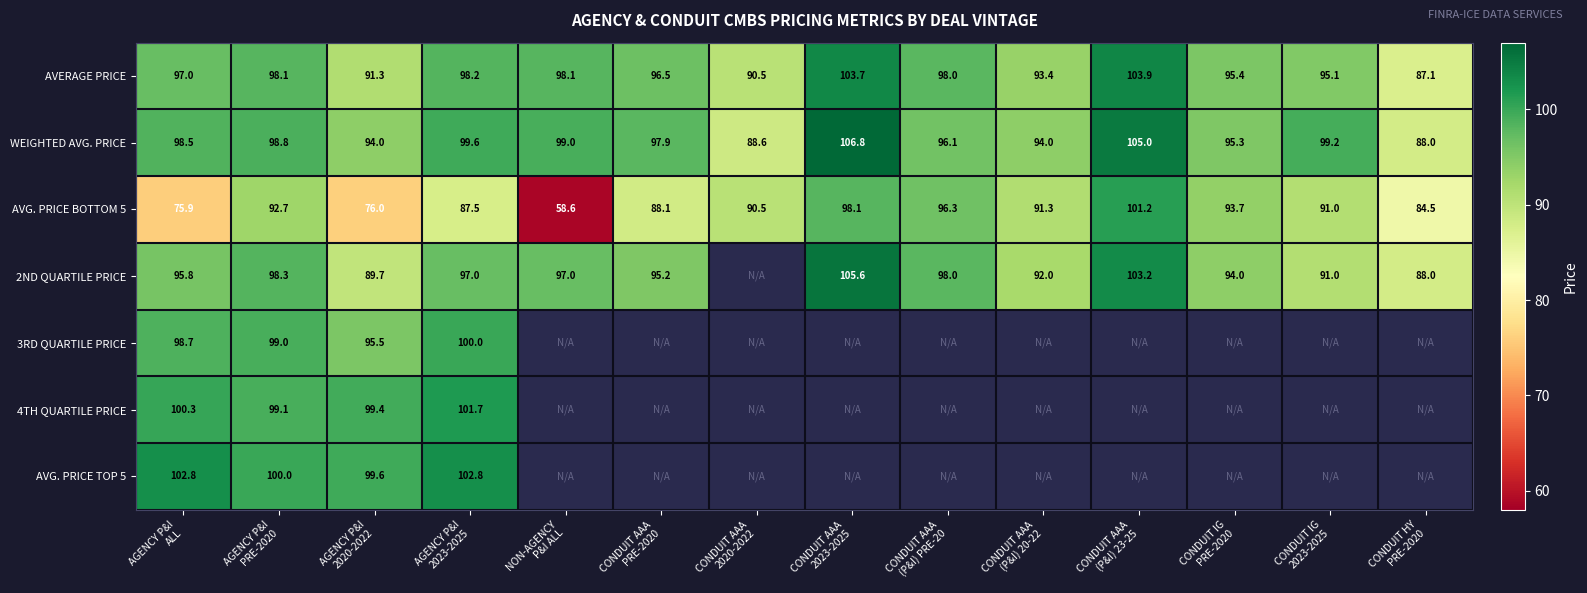

What is the total value across all series at AGENCY P&I
2023-2025?

686.8